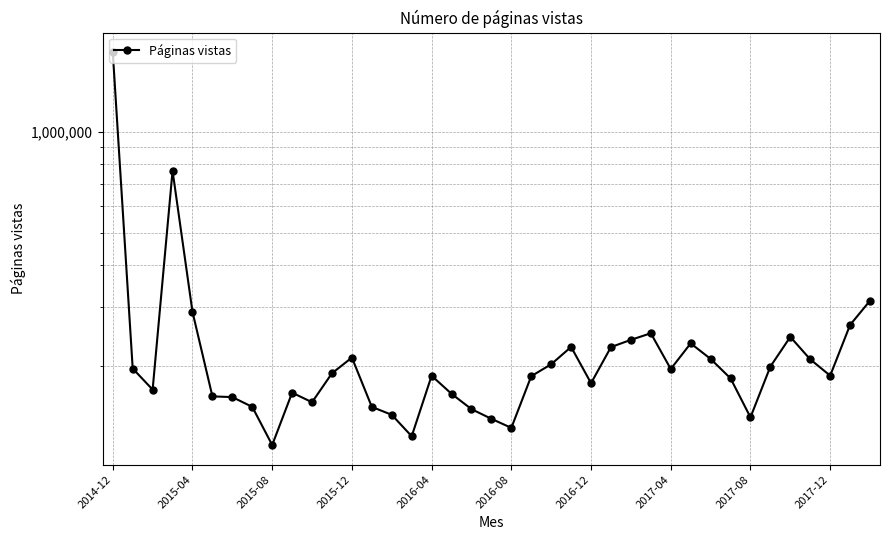

How many categories are shown in the chart?

39